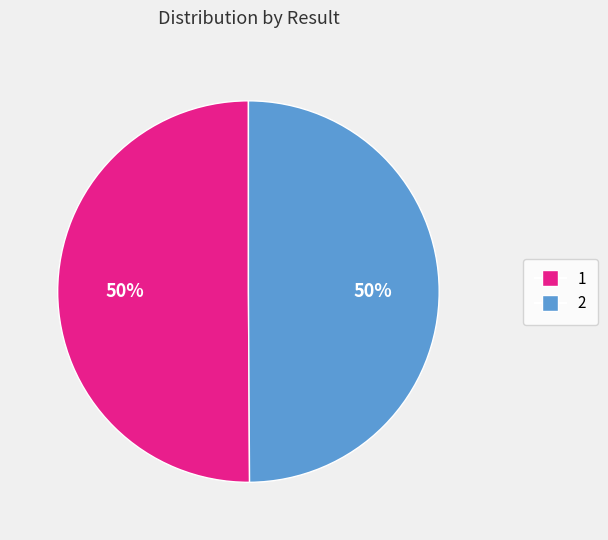

To the nearest percent, what percentage of the pie is 2?

50%